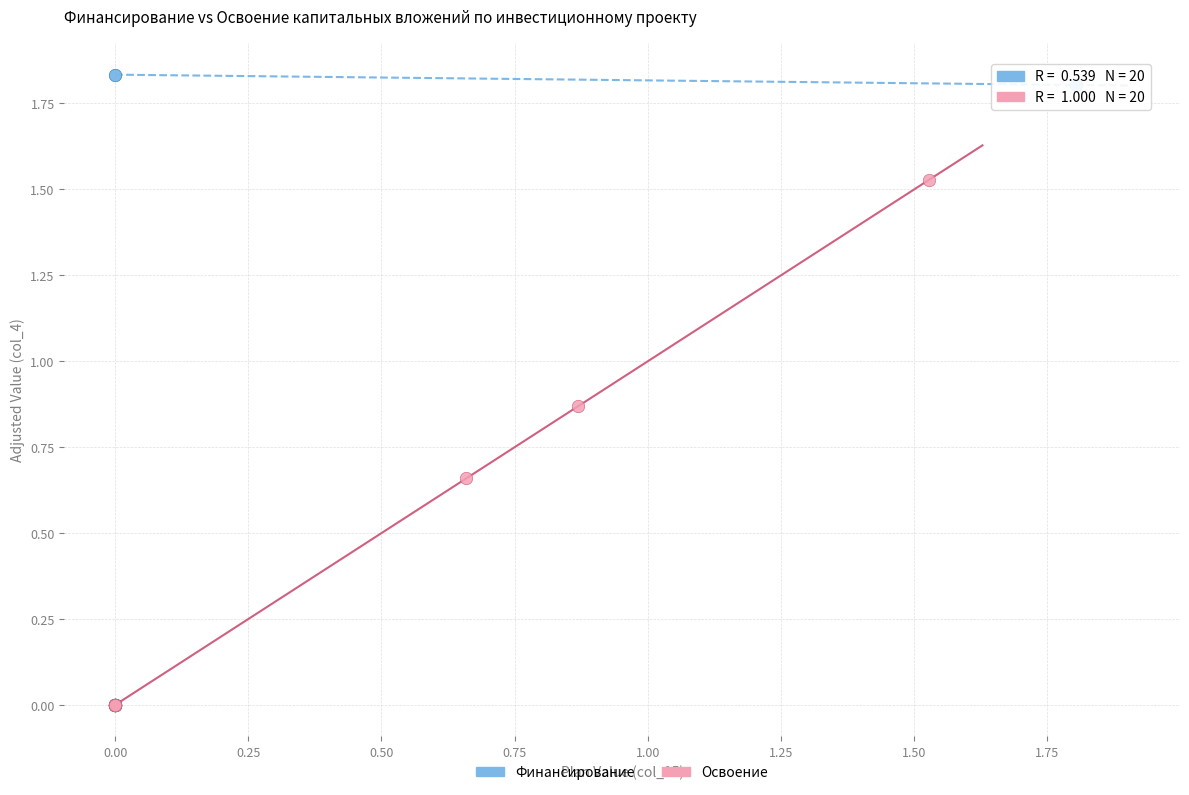

Which series has the largest Y range (max minus min)?

Финансирование